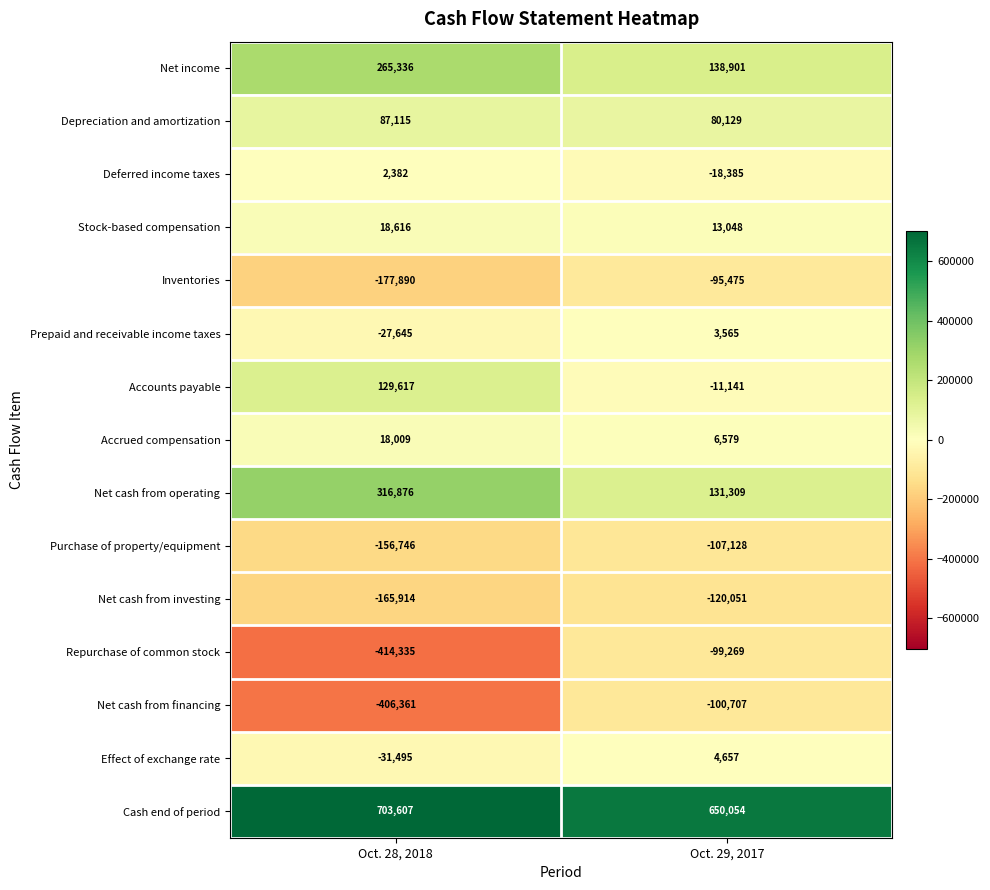

What is the sum of the Stock-based compensation values at Oct. 29, 2017 and Oct. 28, 2018?

31664